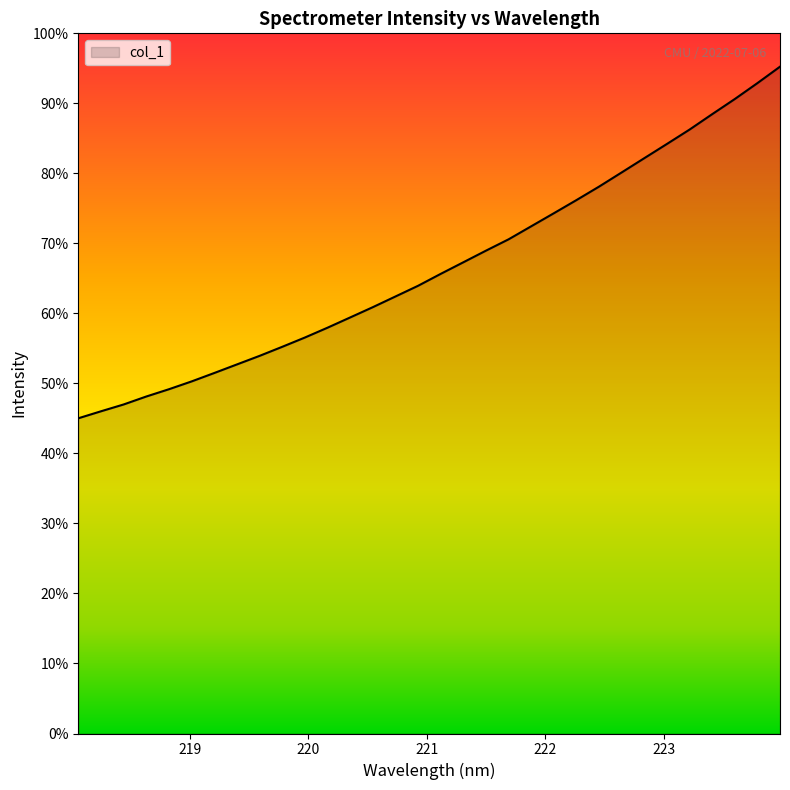

Rank the categories by value from highest to lowest.

223.9802, 223.7895, 223.5987, 223.408, 223.2172, 223.0264, 222.8355, 222.6447, 222.4538, 222.263, 222.0721, 221.8812, 221.6902, 221.4993, 221.3083, 221.1174, 220.9264, 220.7354, 220.5444, 220.3533, 220.1623, 219.9712, 219.7801, 219.589, 219.3979, 219.2067, 219.0156, 218.8244, 218.6332, 218.442, 218.2508, 218.0596